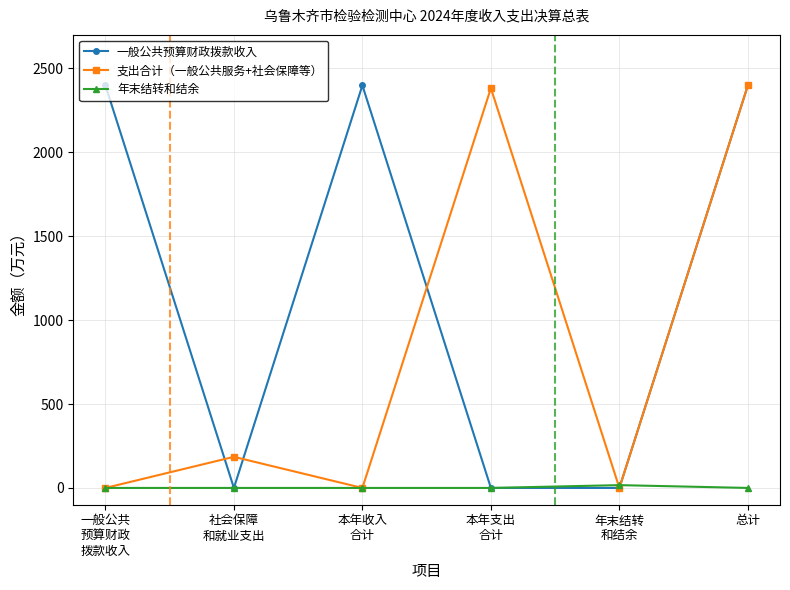

Rank the series by their average value, from highest to lowest.

一般公共预算财政拨款收入, 支出合计（一般公共服务+社会保障等）, 年末结转和结余